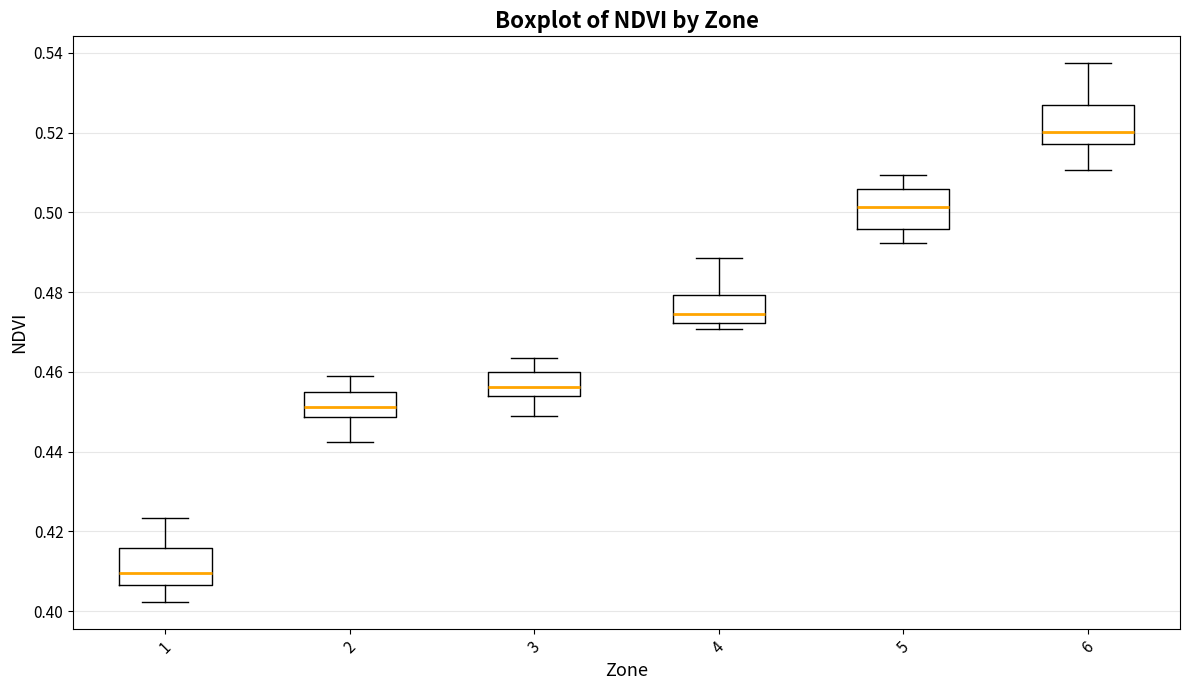

Reading left to right, transcribe this box plot: for each box, give where its median line is, the range the box spans, and where its two whiskers end, as read against the y-axis. The values are not printed on the chart, so give them approximately, as read against the axis.

1: median 0.410, box 0.406 to 0.416, whiskers 0.402 to 0.424
2: median 0.452, box 0.448 to 0.454, whiskers 0.442 to 0.458
3: median 0.456, box 0.454 to 0.460, whiskers 0.448 to 0.464
4: median 0.474, box 0.472 to 0.480, whiskers 0.470 to 0.488
5: median 0.502, box 0.496 to 0.506, whiskers 0.492 to 0.510
6: median 0.520, box 0.518 to 0.528, whiskers 0.510 to 0.538